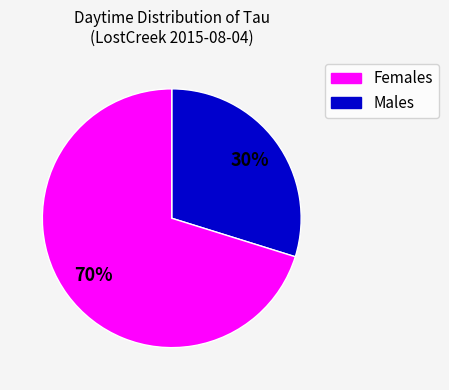

Rank the categories by value from highest to lowest.

Males, Females